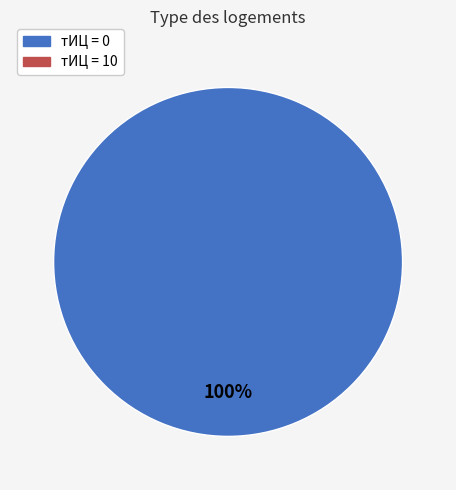

Is there any slice that represents more than half of the pie?

Yes